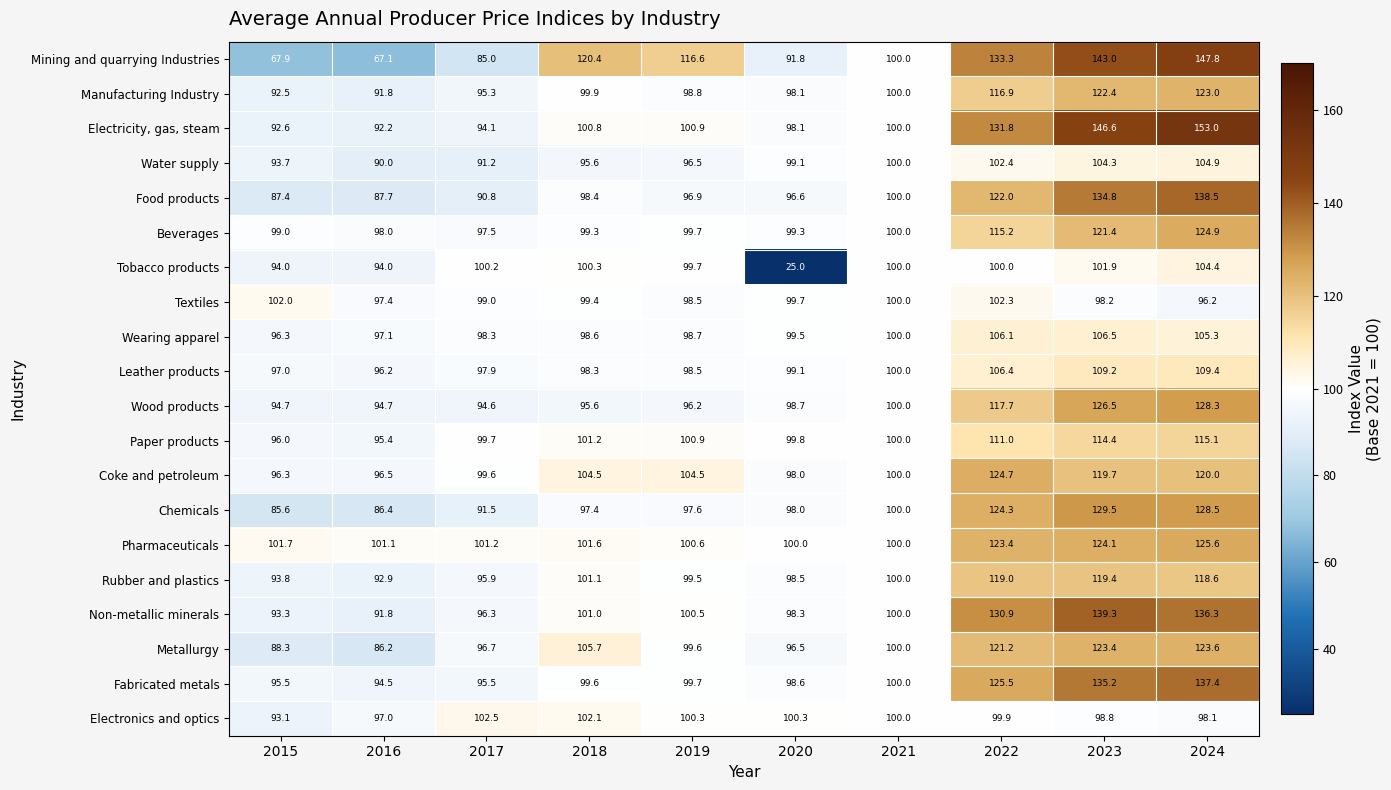

Rank the categories by Electricity, gas, steam value from highest to lowest.

2024, 2023, 2022, 2019, 2018, 2021, 2020, 2017, 2015, 2016